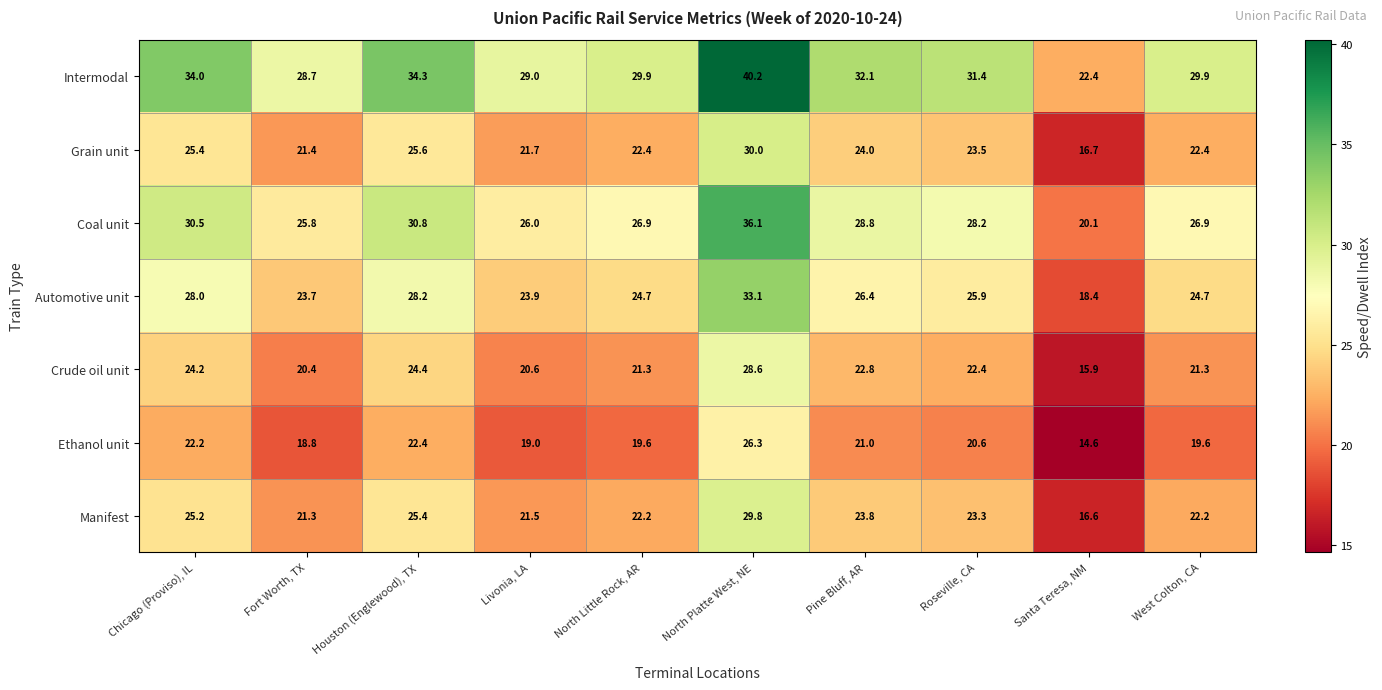

Which category has the highest value across all series?

North Platte West, NE